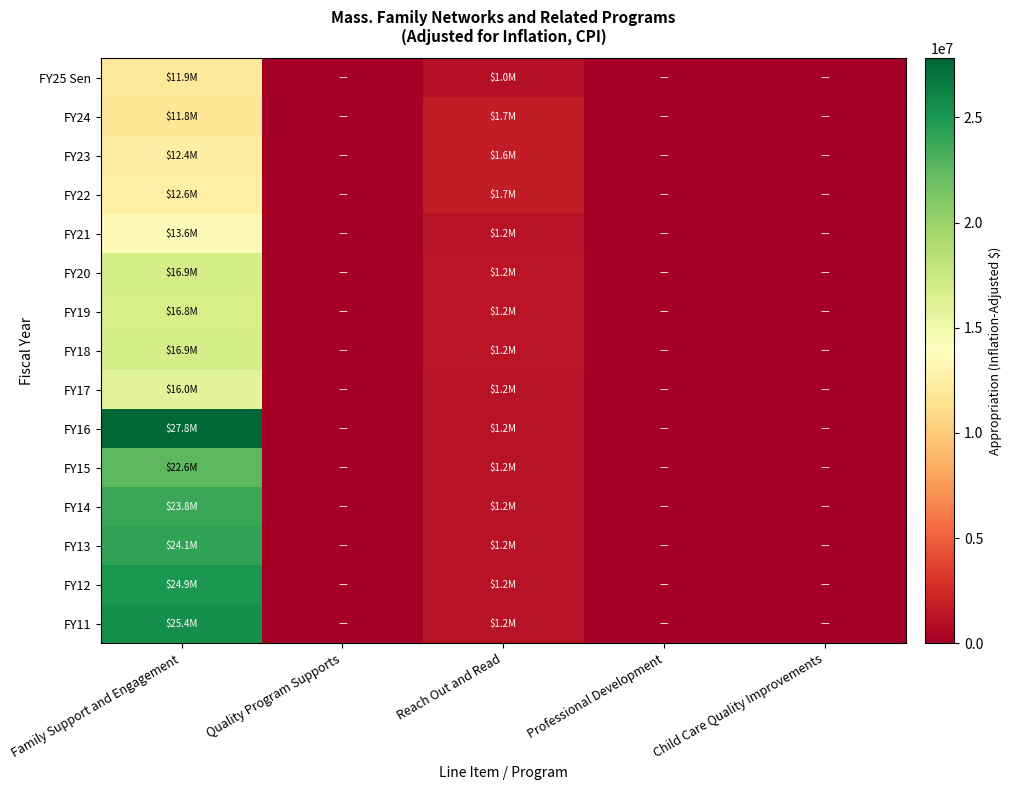

How many data points does each series have?

5